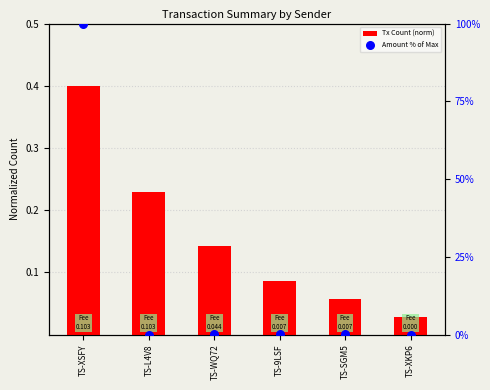

At how many categories does at least one series exceed 71?

1